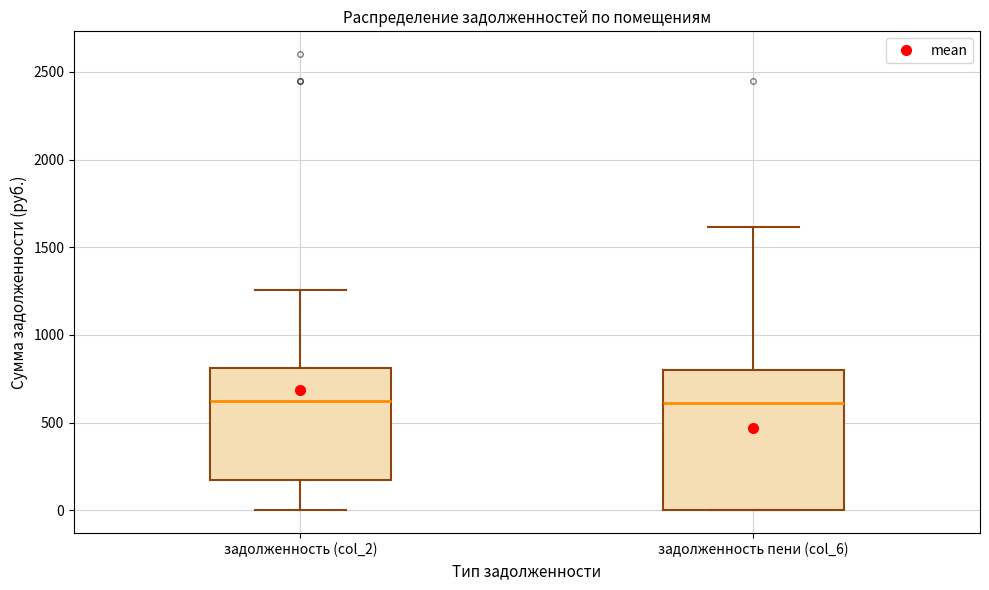

Reading left to right, read every box against the y-axis: the position of its median line, the range the box covers, and the ends of its whiskers. The values are not printed on the chart, so give them approximately, as read against the axis.

задолженность (col_2): median 650, box 150 to 800, whiskers 0 to 1250
задолженность пени (col_6): median 600, box 0 to 800, whiskers 0 to 1600